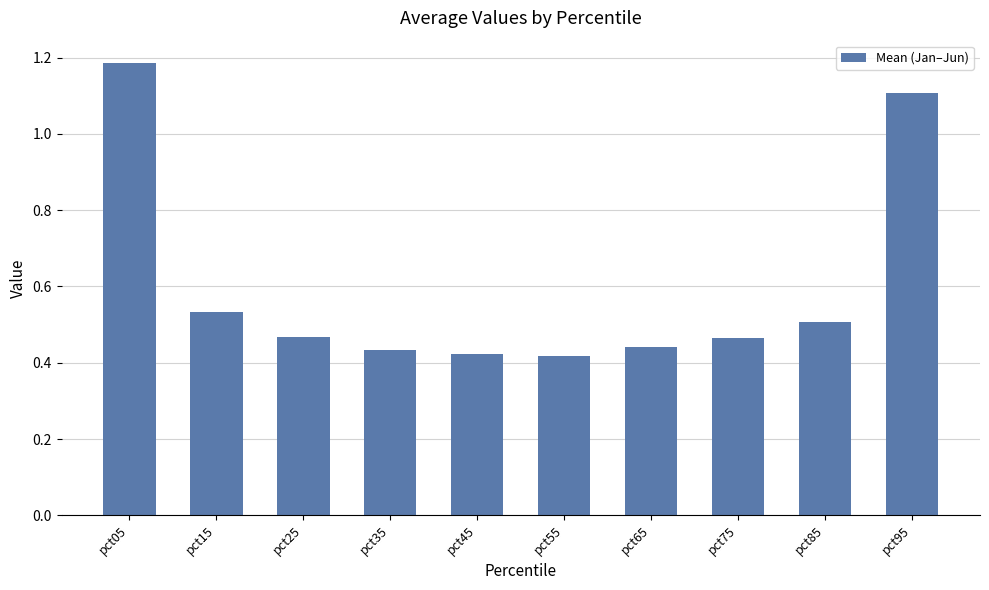

Which label corresponds to the largest value in the chart?

pct05